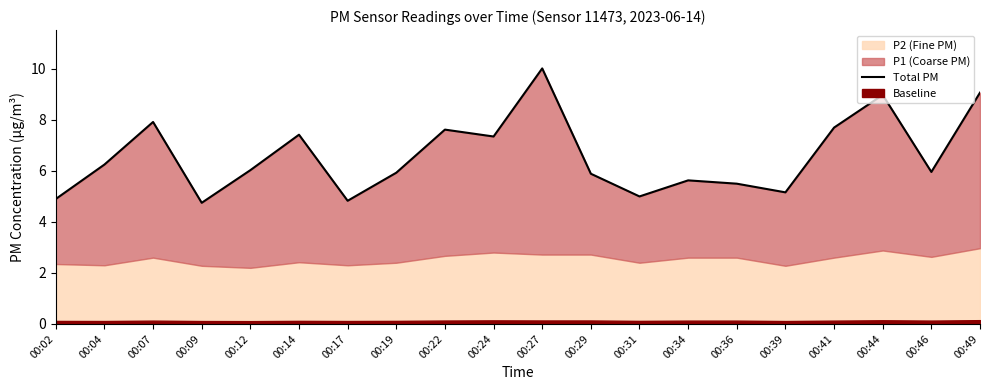

What is the change in value from 00:14 to 00:17?

-2.6